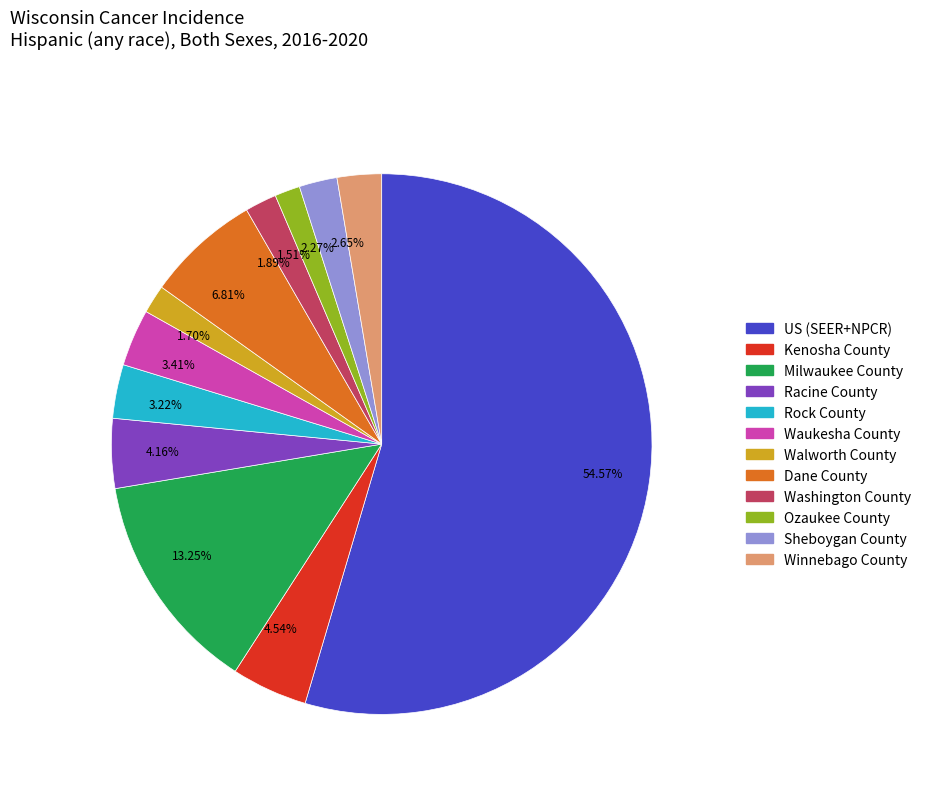

Does Milwaukee County represent more than half of the total?

No